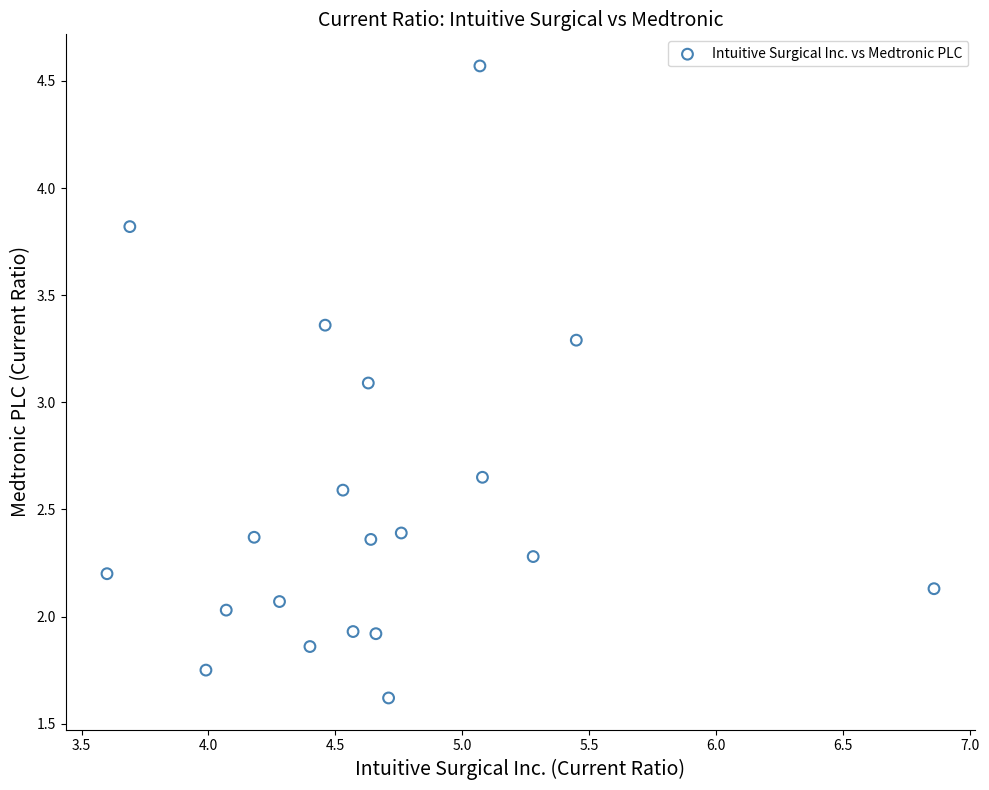

What is the range of X values (max minus min)?

3.3